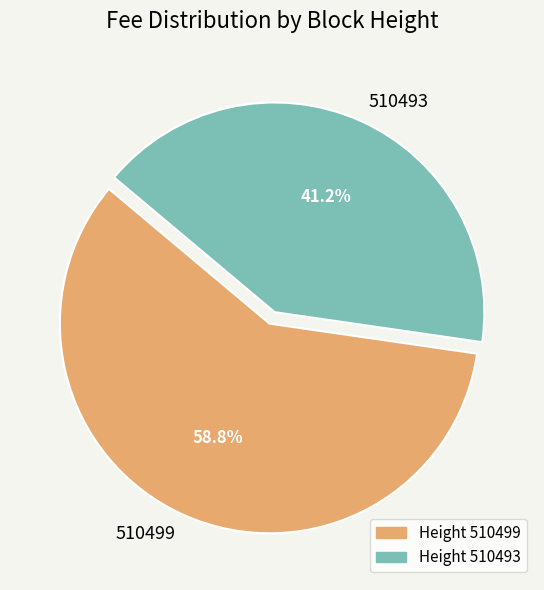

Combined, what portion of the pie is Height 510493 and Height 510499?

100.0%